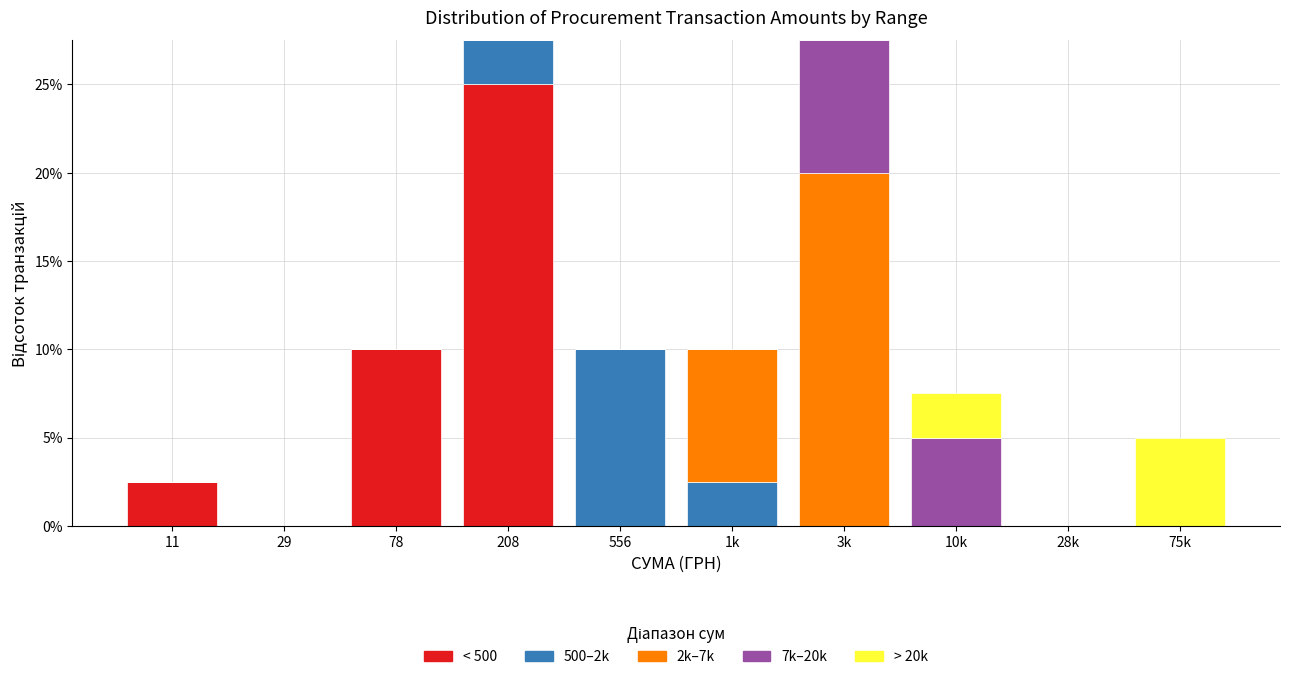

What is the highest value of the < 500 series?

25.0